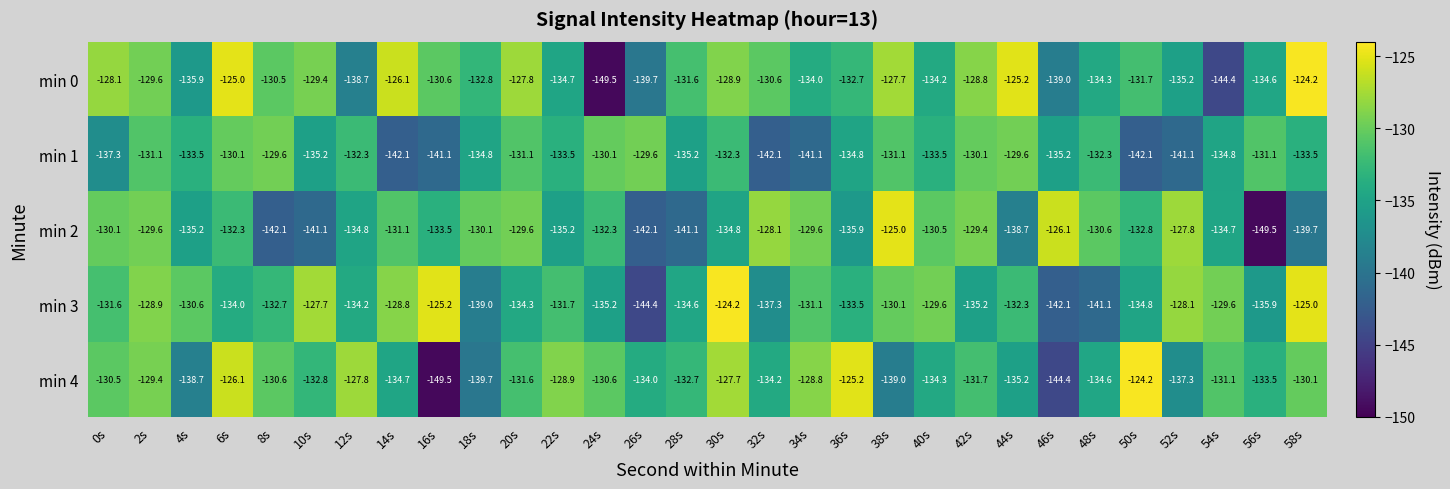

What is the total value across all series at 12s?

-667.8